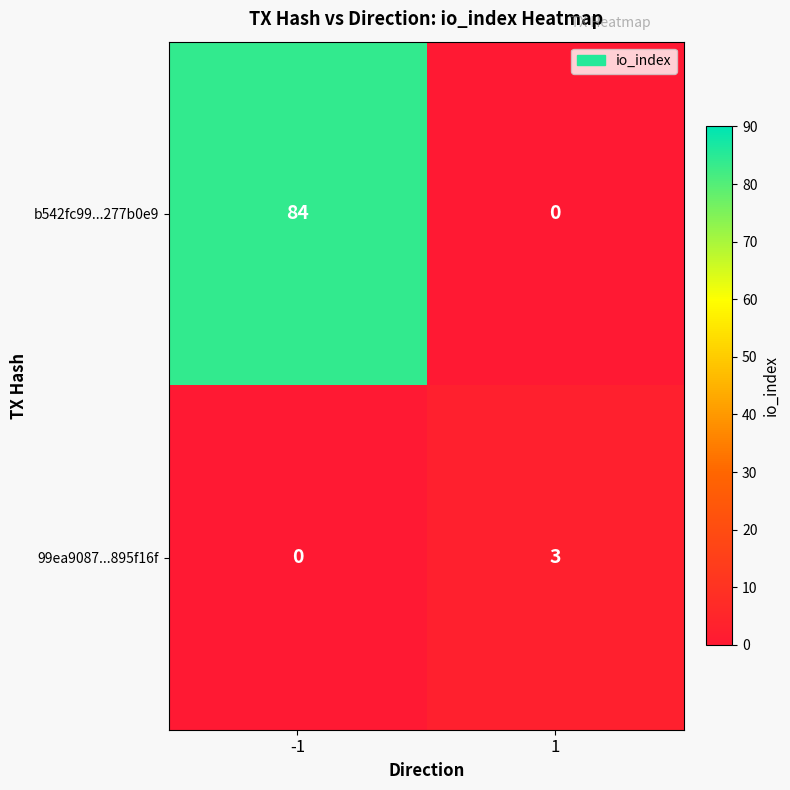

Is it true that 99ea9087...895f16f equals 0 at -1?

True